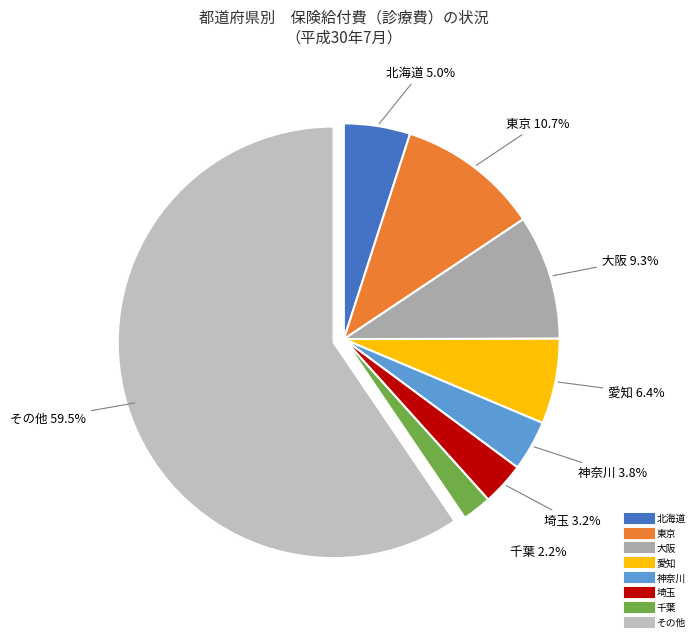

How many segments does this pie chart have?

8